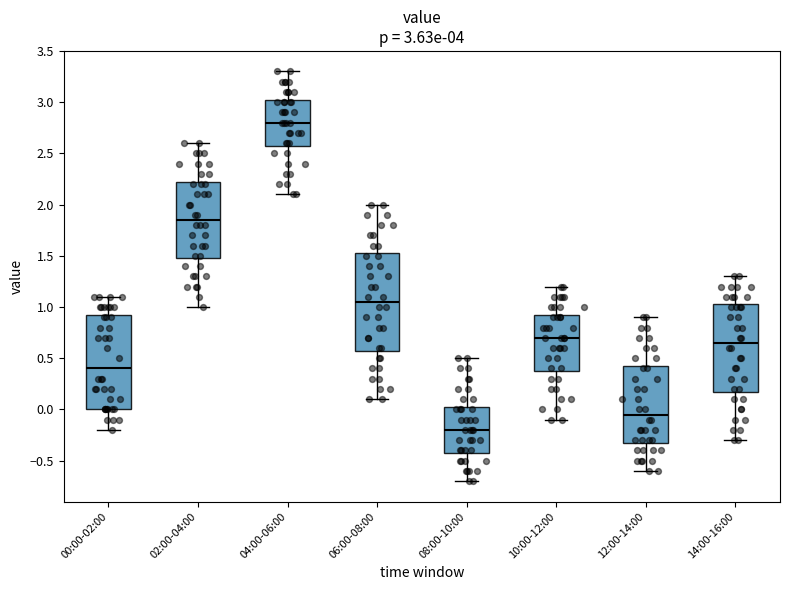

Which box's median line is the highest?

04:00-06:00